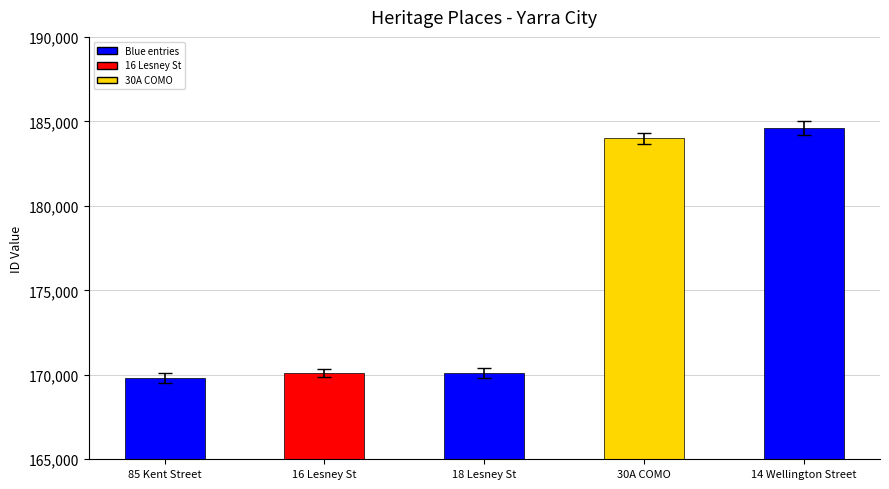

What is the label of the 4th bar from the right?

16 Lesney St